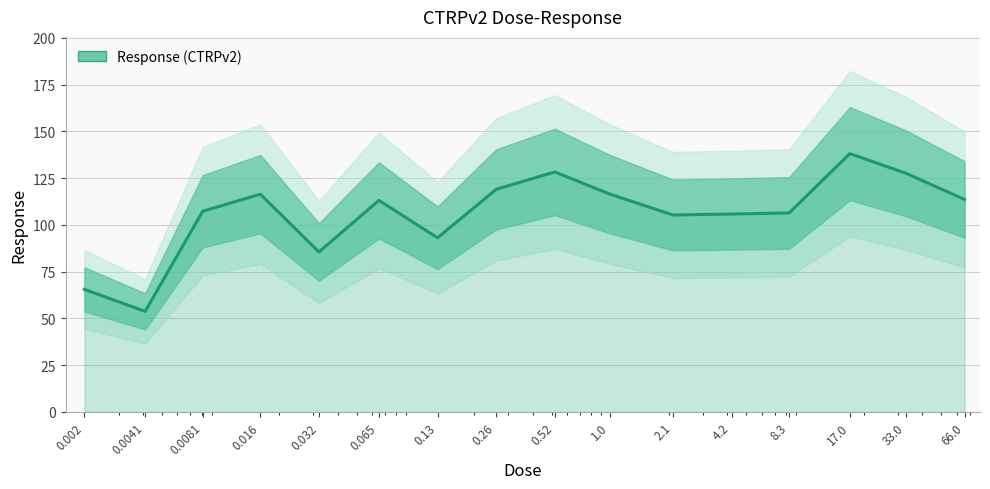

What is the greatest value displayed?

138.1